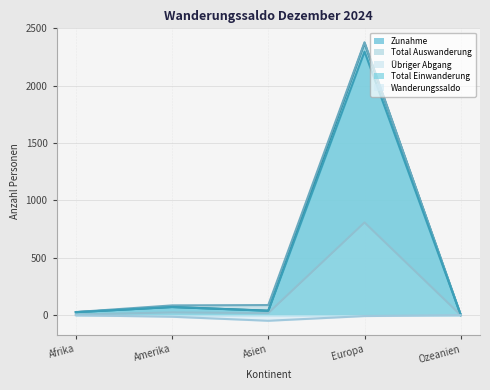

True or false: Total Auswanderung and Übriger Abgang cross at least once.

False